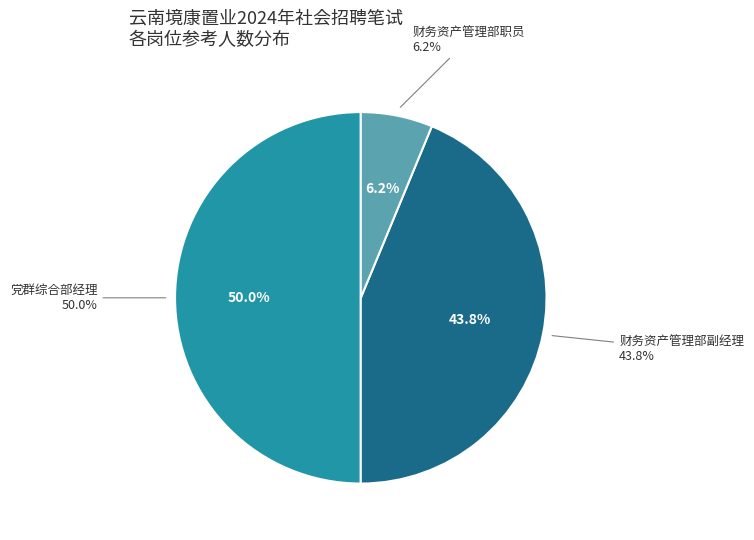

Is there a majority slice in this chart?

No